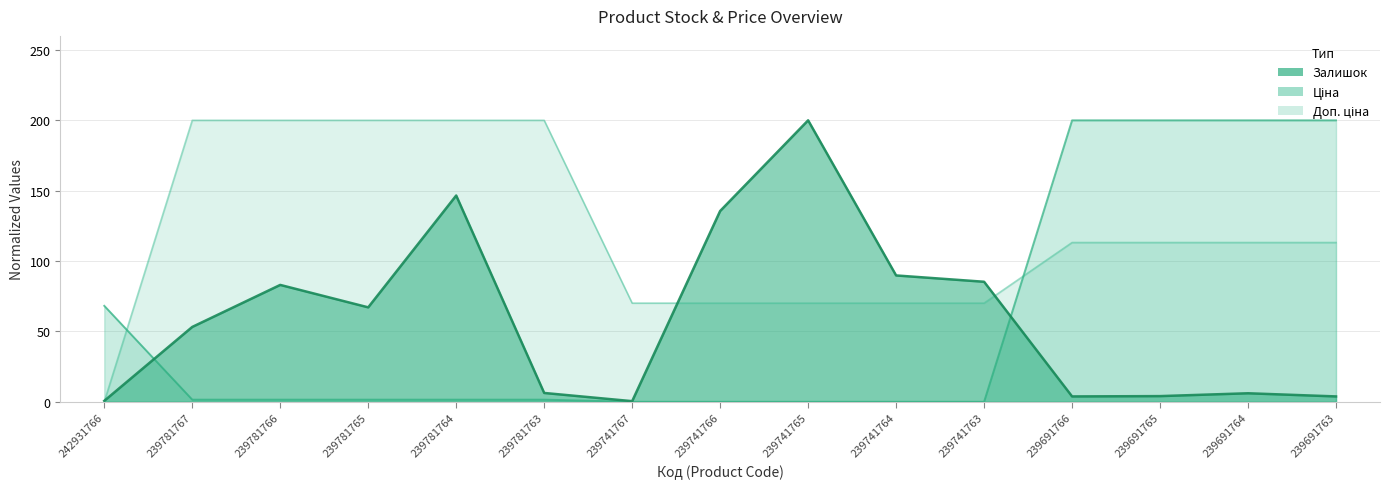

What is the sum of all Доп. ціна values?

1803.1